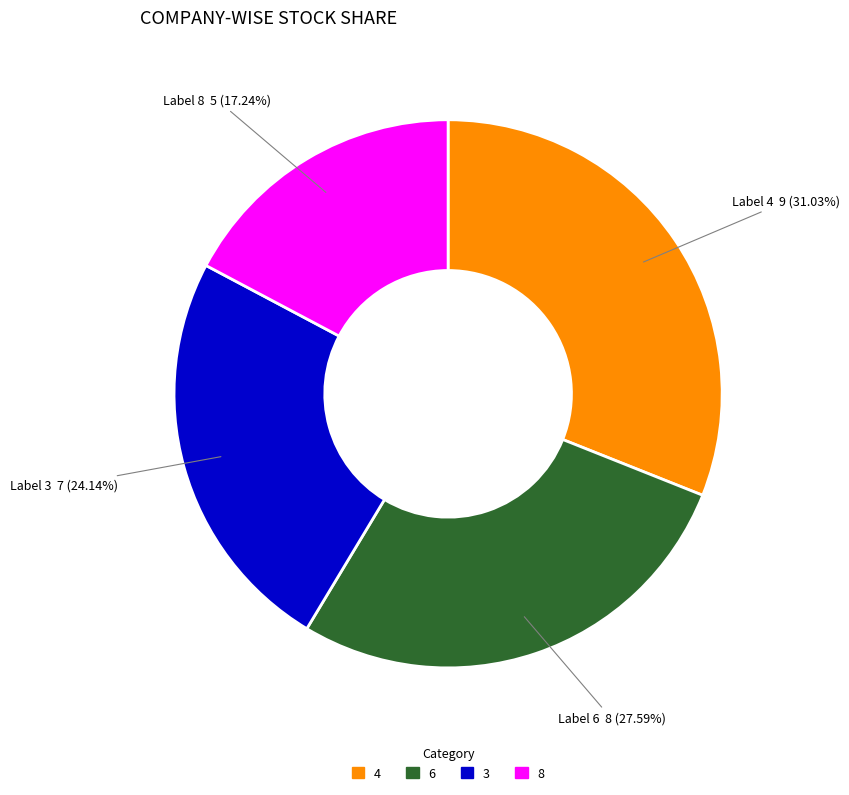

Is there a majority slice in this chart?

No